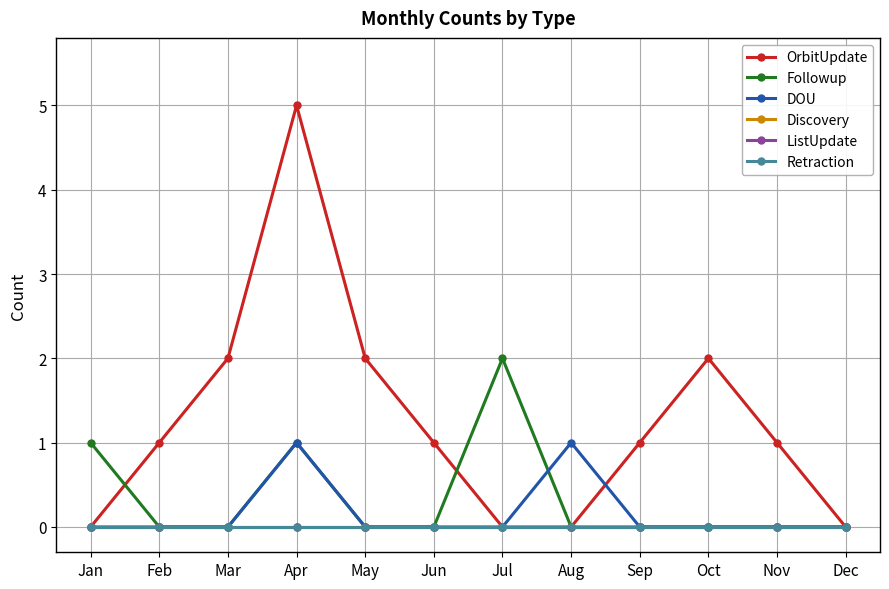

Reading left to right, what are all the values shown in this chart?

OrbitUpdate: Jan=0	Feb=1	Mar=2	Apr=5	May=2	Jun=1	Jul=0	Aug=0	Sep=1	Oct=2	Nov=1	Dec=0
Followup: Jan=1	Feb=0	Mar=0	Apr=1	May=0	Jun=0	Jul=2	Aug=0	Sep=0	Oct=0	Nov=0	Dec=0
DOU: Jan=0	Feb=0	Mar=0	Apr=1	May=0	Jun=0	Jul=0	Aug=1	Sep=0	Oct=0	Nov=0	Dec=0
Discovery: Jan=0	Feb=0	Mar=0	Apr=0	May=0	Jun=0	Jul=0	Aug=0	Sep=0	Oct=0	Nov=0	Dec=0
ListUpdate: Jan=0	Feb=0	Mar=0	Apr=0	May=0	Jun=0	Jul=0	Aug=0	Sep=0	Oct=0	Nov=0	Dec=0
Retraction: Jan=0	Feb=0	Mar=0	Apr=0	May=0	Jun=0	Jul=0	Aug=0	Sep=0	Oct=0	Nov=0	Dec=0